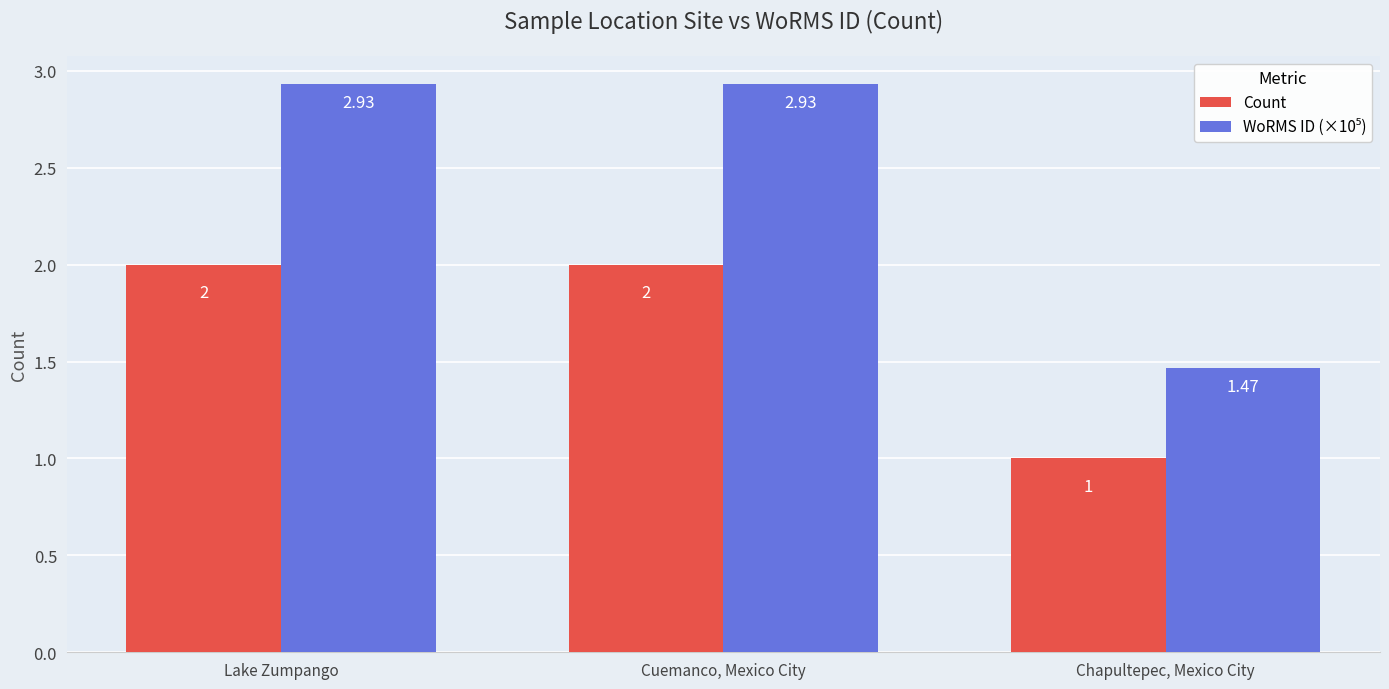

Where is Count nearest to the value 1?

Chapultepec, Mexico City